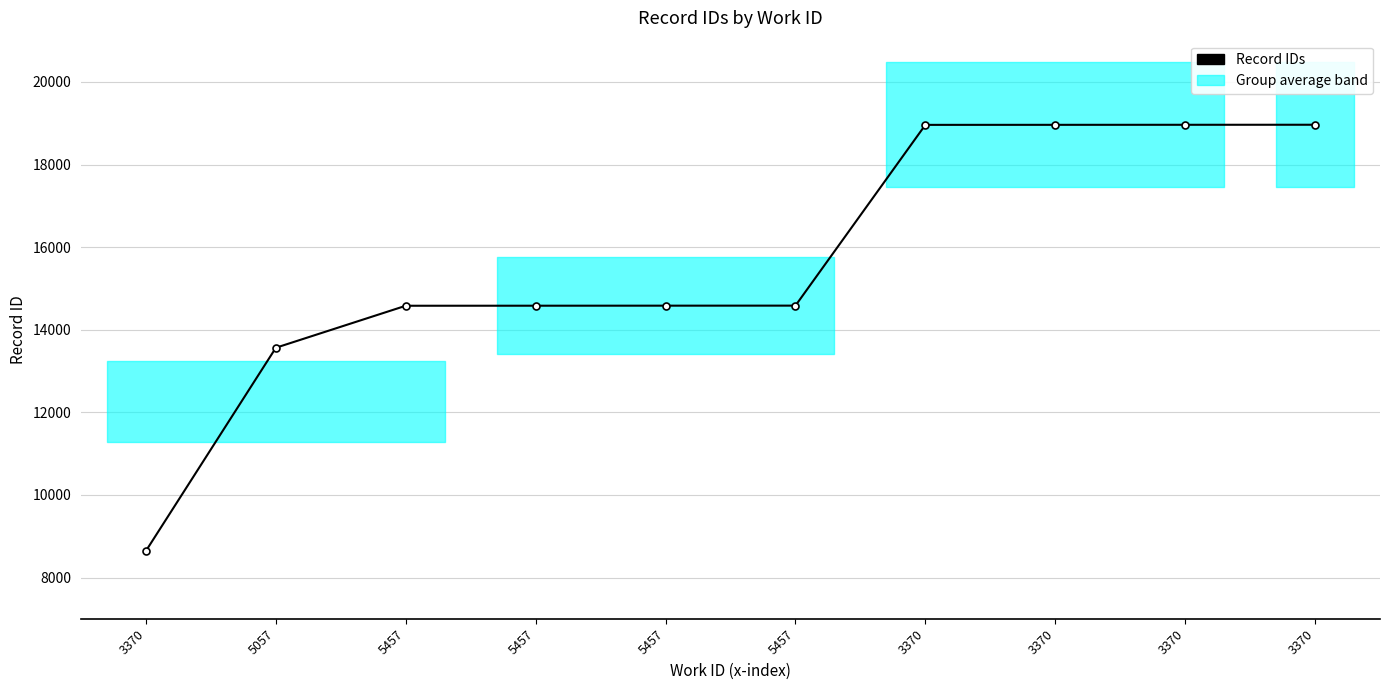

What is the label of the 8th point from the left?

3370